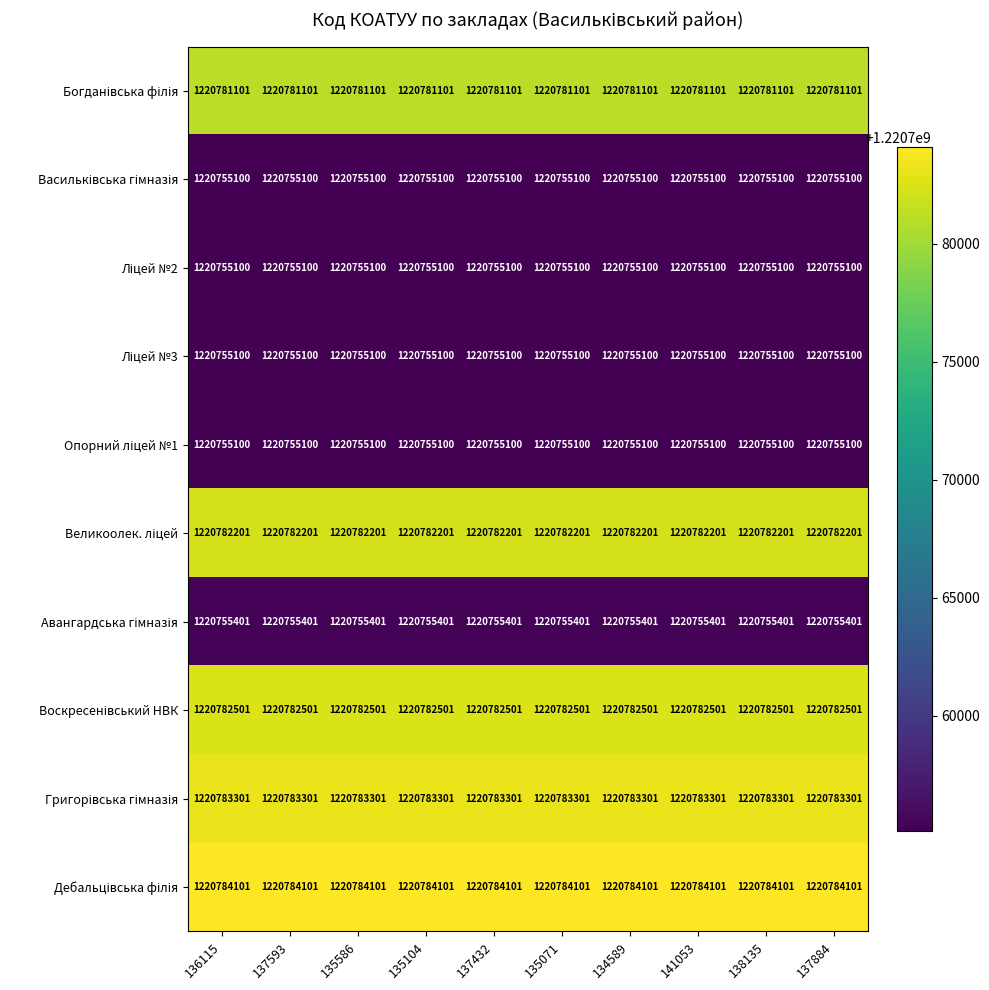

What is the smallest value displayed?

1220755100